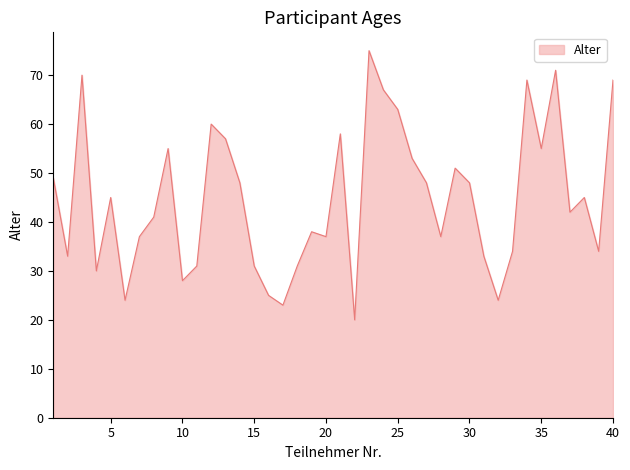

What is the difference between the maximum and minimum values?

55